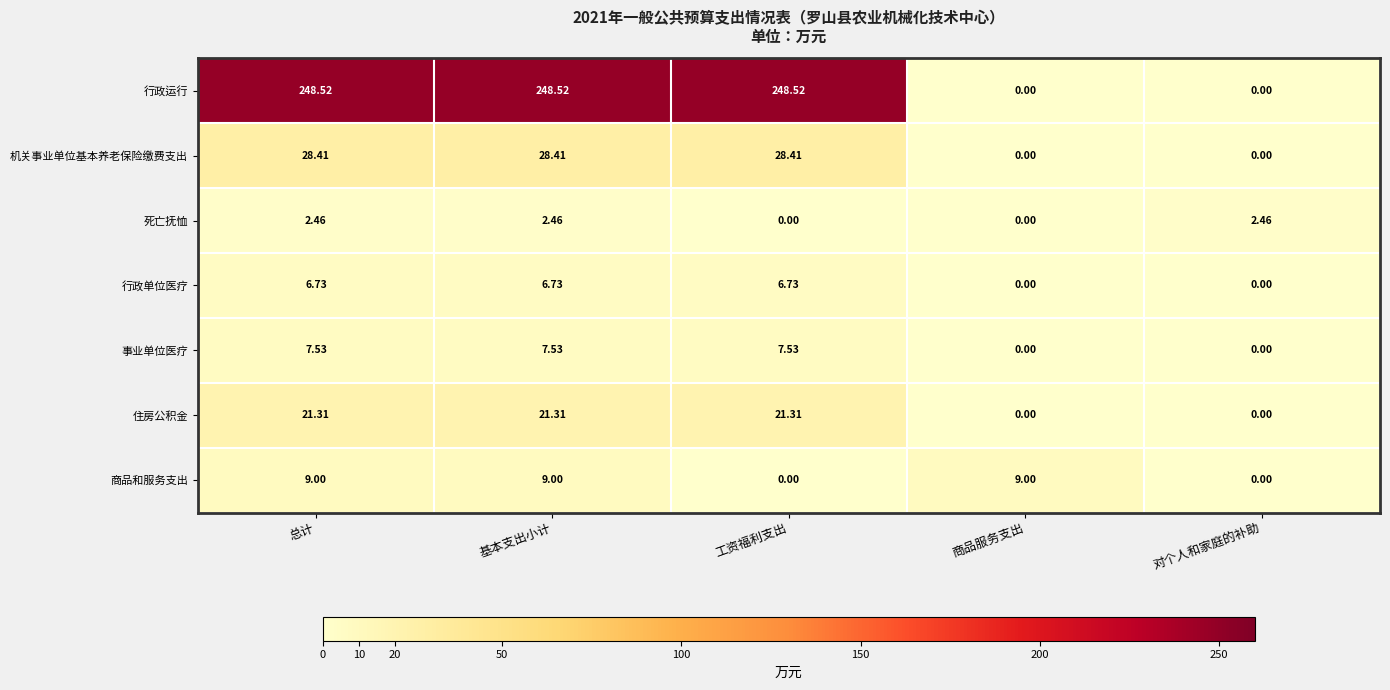

Rank the series at 基本支出小计 from highest to lowest value.

行政运行, 机关事业单位基本养老保险缴费支出, 住房公积金, 商品和服务支出, 事业单位医疗, 行政单位医疗, 死亡抚恤